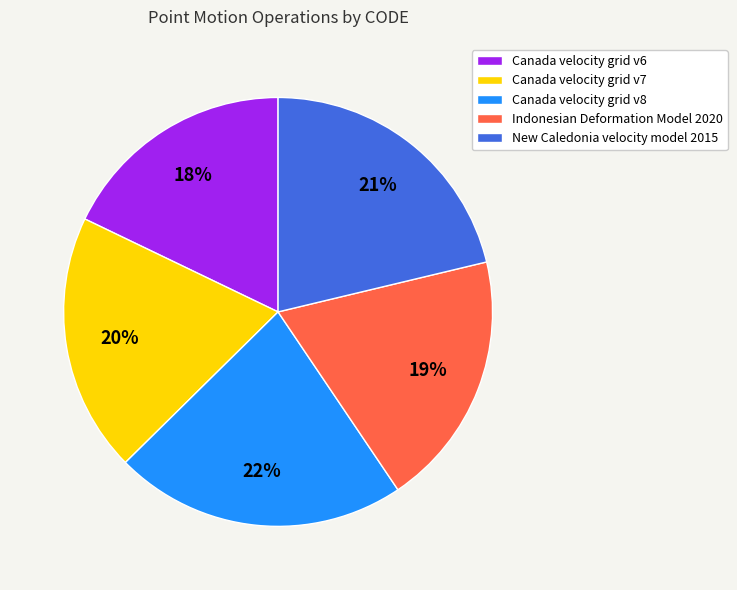

What percentage is the Canada velocity grid v7 slice, to the nearest percent?

20%